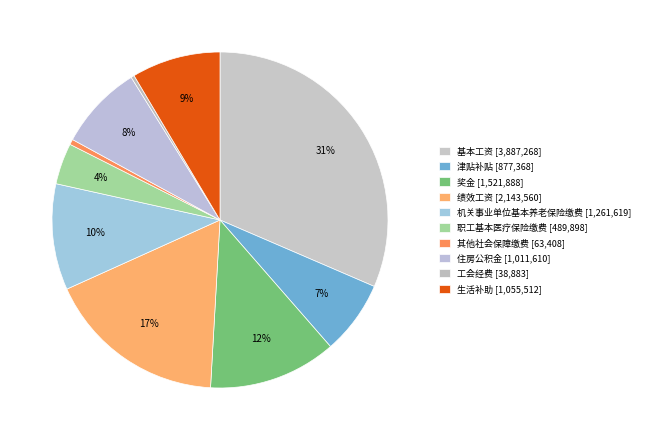

True or false: 绩效工资 accounts for 8% of the total.

False